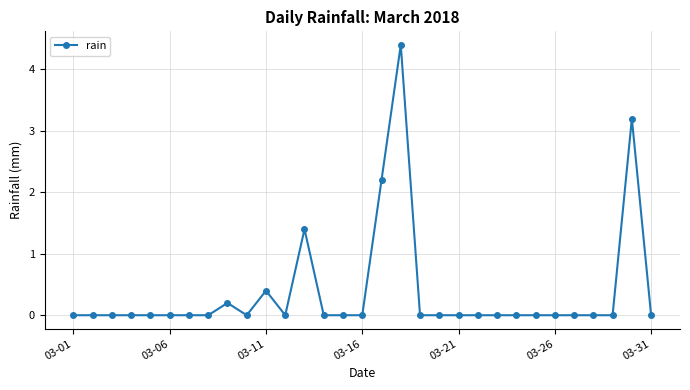

What is the difference between the maximum and minimum values?

4.4